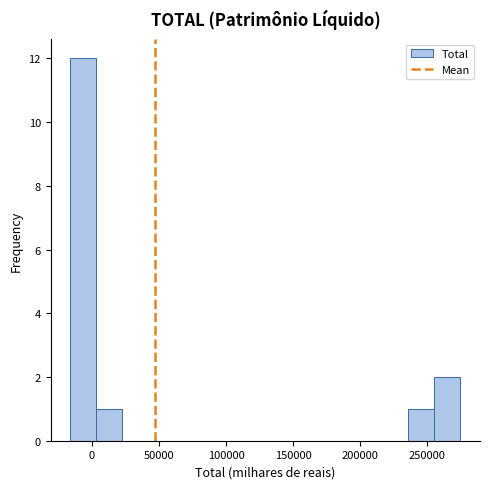

Around what value on the x-axis is the tallest bar? Give the approximate position of its centre, as read against the axis.

-5000